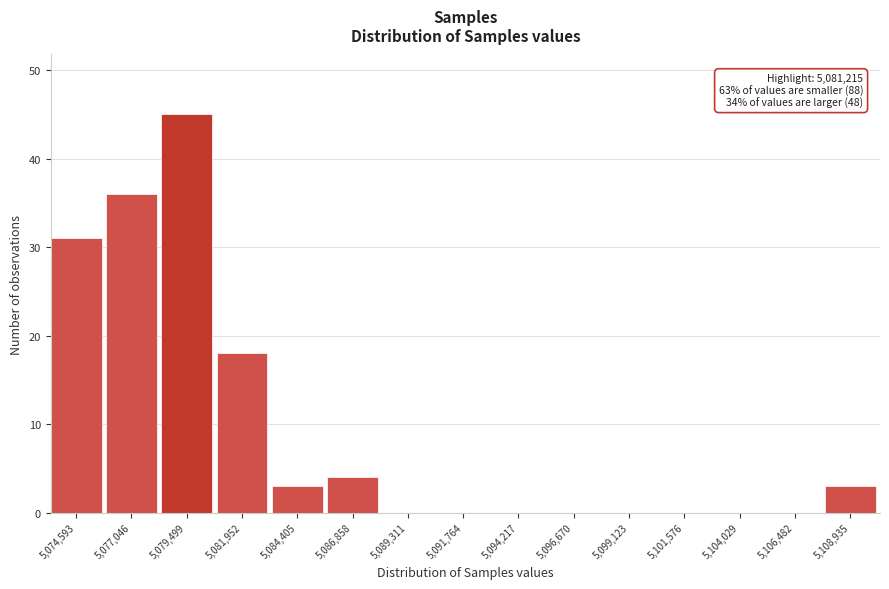

Reading left to right, what are all the values shown in this chart?

5,074,593=31	5,077,046=36	5,079,499=45	5,081,952=18	5,084,405=3	5,086,858=4	5,089,311=0	5,091,764=0	5,094,217=0	5,096,670=0	5,099,123=0	5,101,576=0	5,104,029=0	5,106,482=0	5,108,935=3